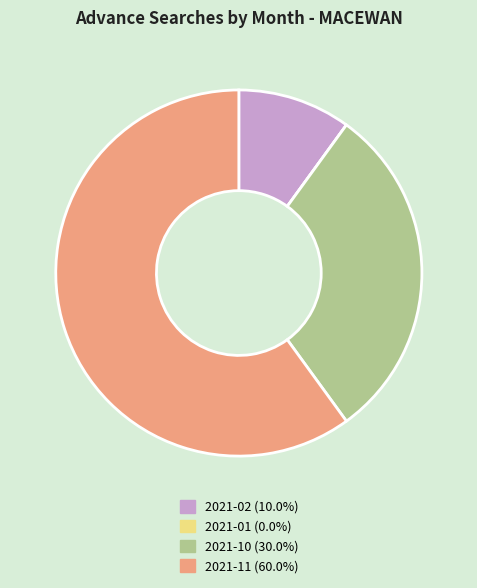

Is it true that 2021-11 is 52% of the pie?

False